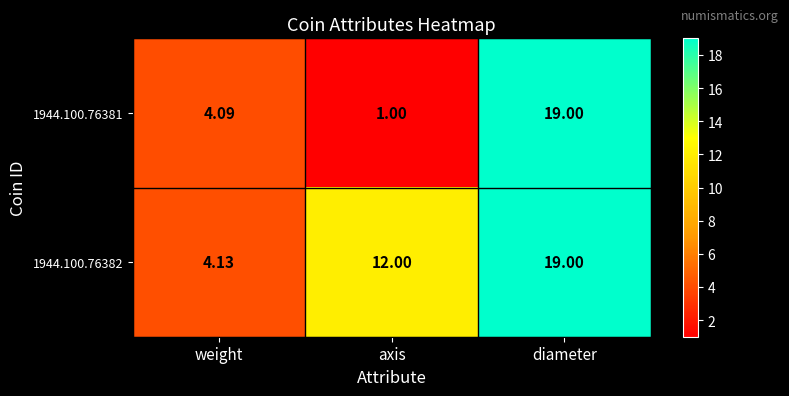

At which category is the sum across all series the highest?

diameter